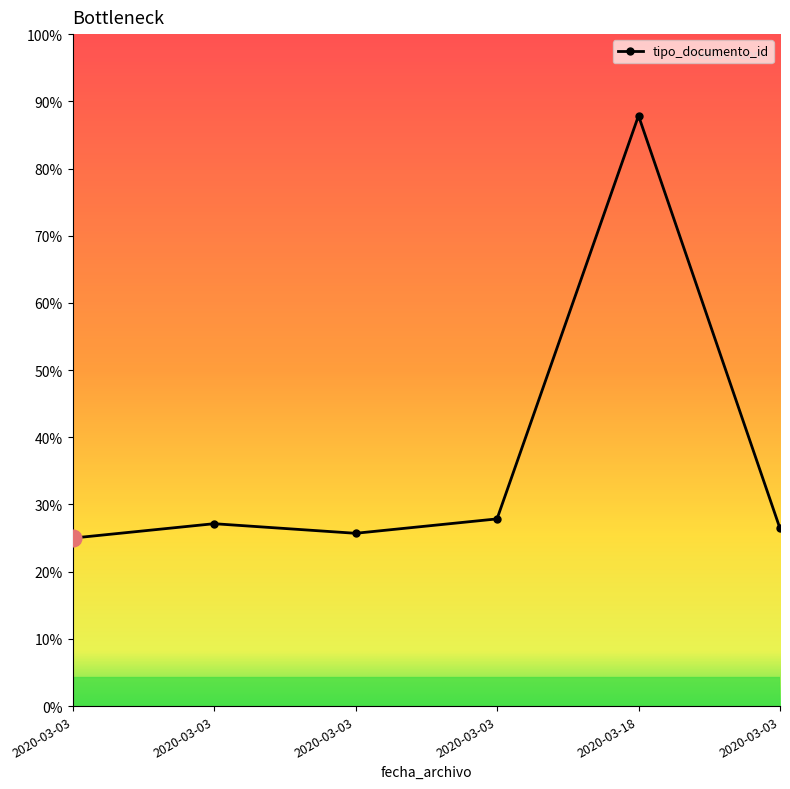

The value at 2020-03-03 is 21. True or false?

False